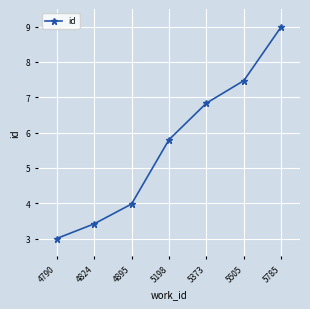

At which category does the chart reach its peak across all series?

5785